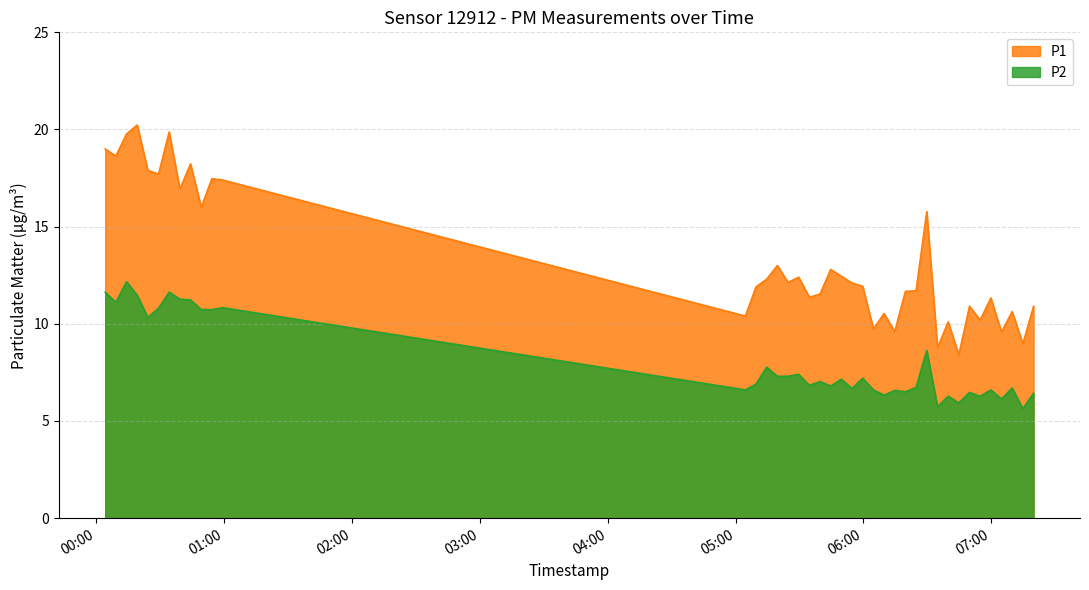

At which category is the sum across all series the highest?

2024-01-15T00:14:08